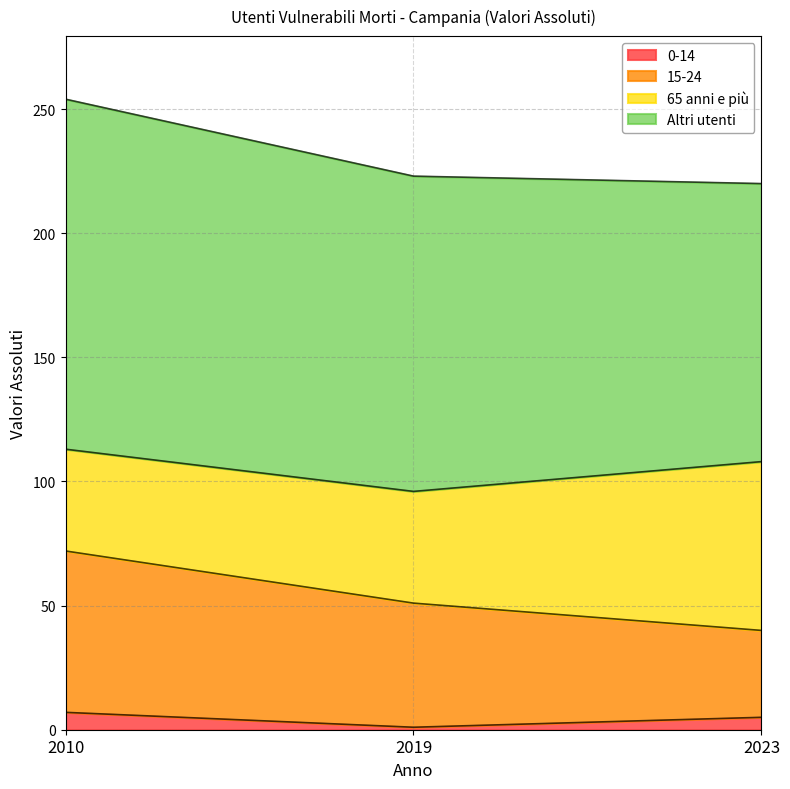

At which category is the sum across all series the highest?

2010